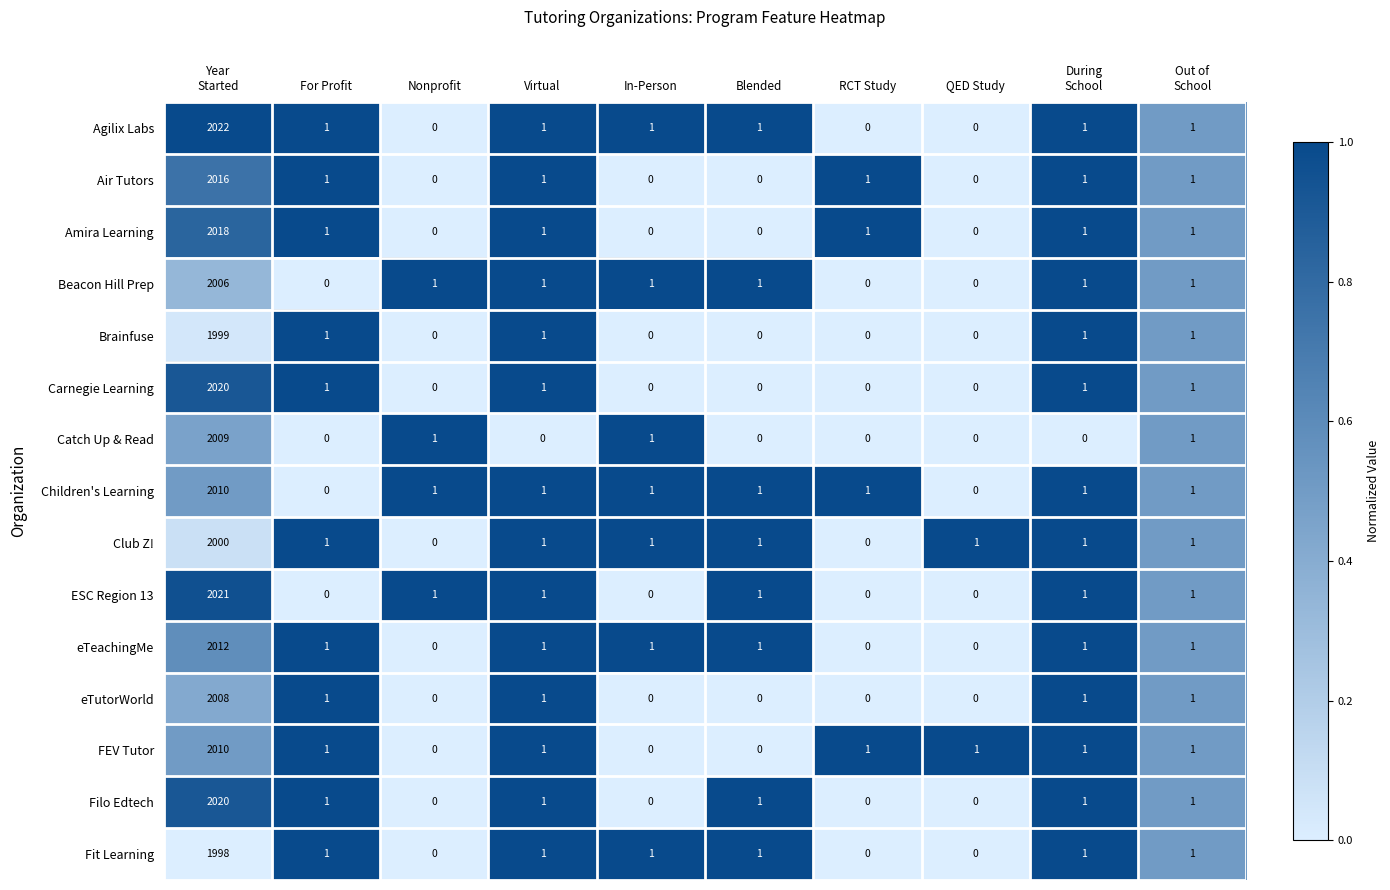

The value of Filo Edtech at For Profit is 1. True or false?

True